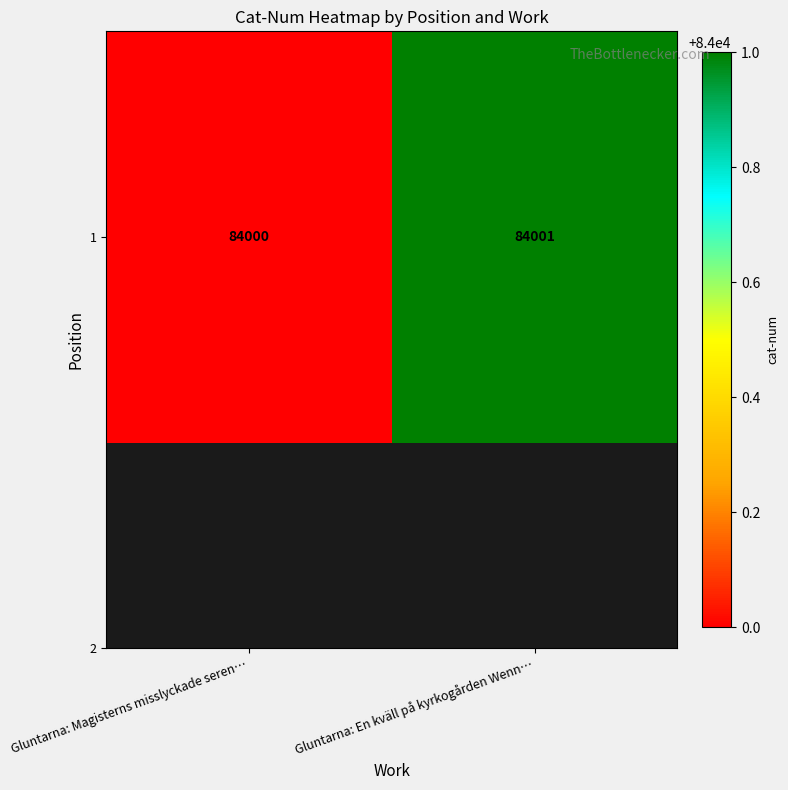

Is it true that the value at Gluntarna: Magisterns misslyckade seren… is 84000?

True